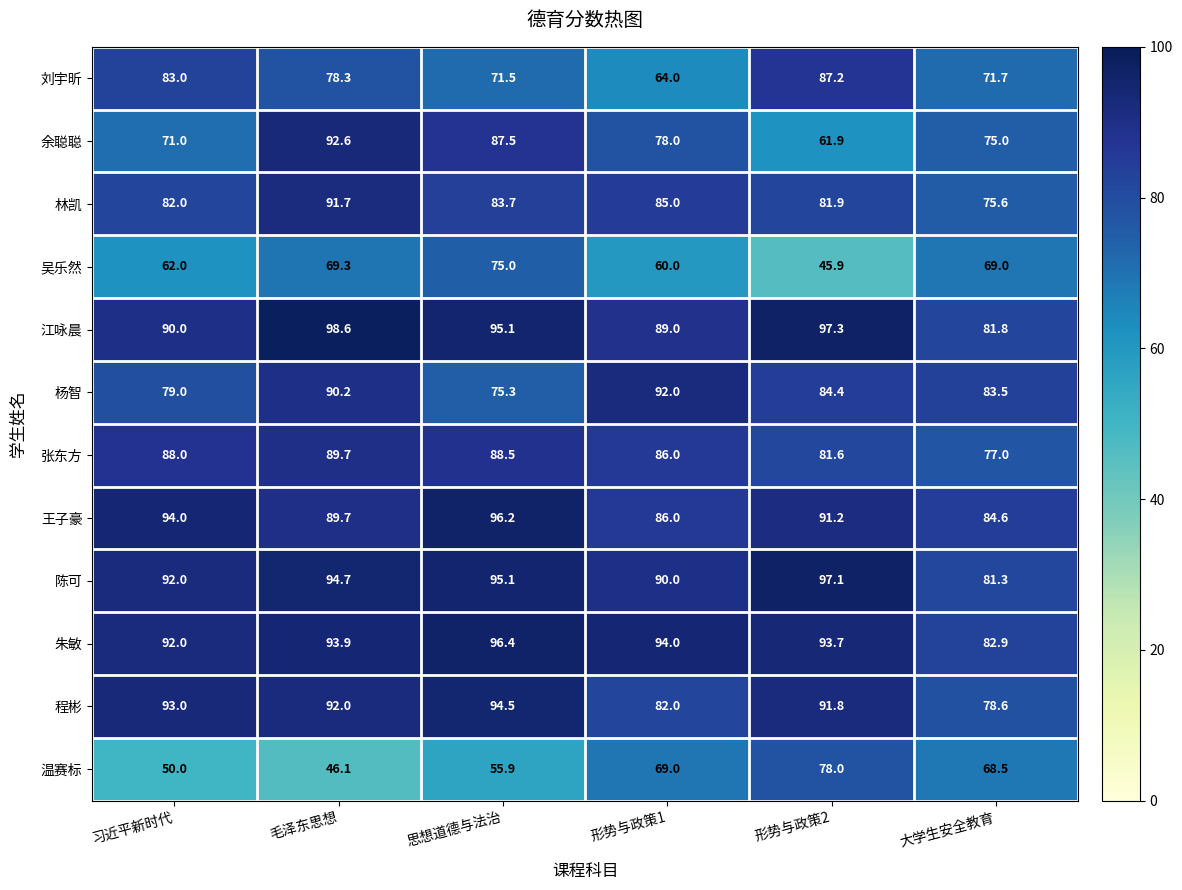

What is the sum of the 王子豪 values at 形势与政策1 and 思想道德与法治?

182.2